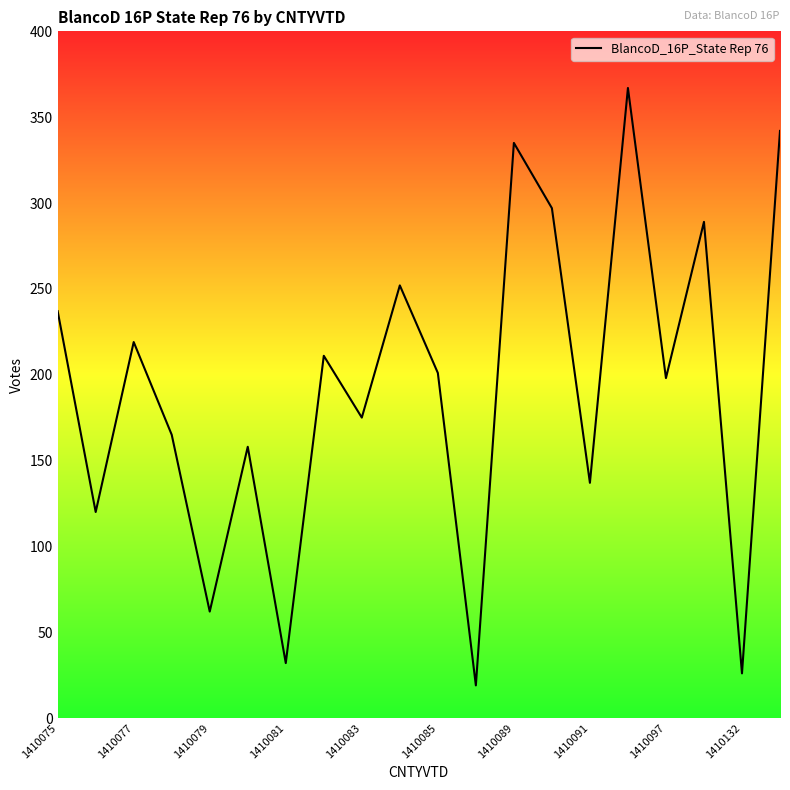

What is the smallest value displayed?

19